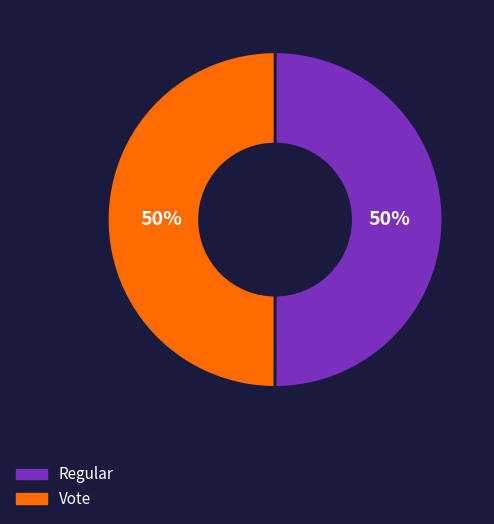

How many slices are in this pie chart?

2